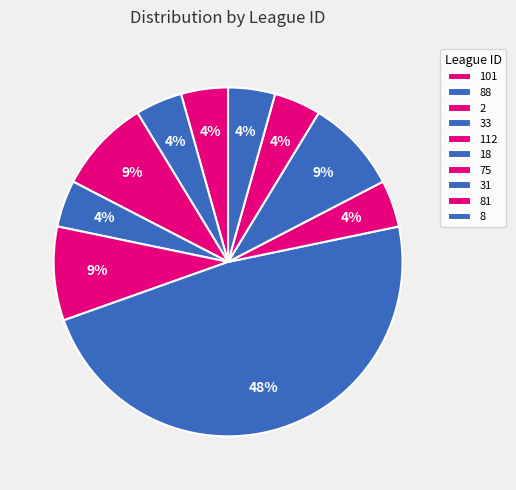

Count the number of slices in the pie.

10